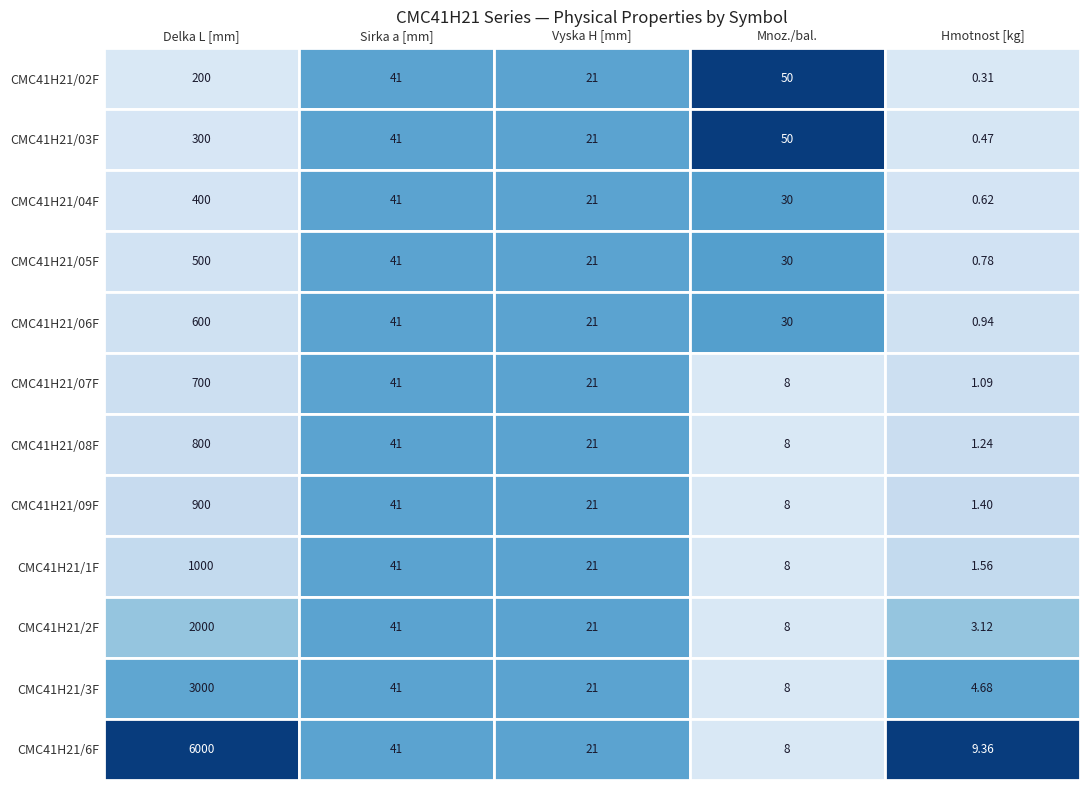

What is the sum of the CMC41H21/02F values at CMC41H21/03F and CMC41H21/05F?

91.0